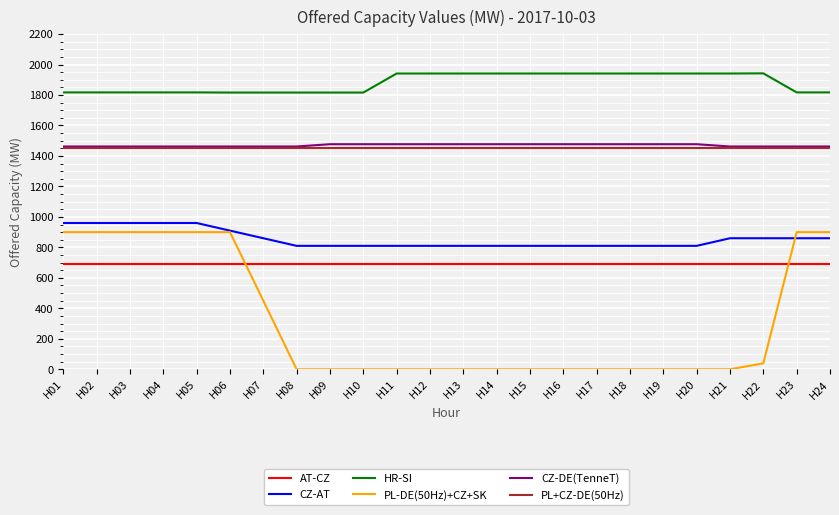

What is the highest value of the PL-DE(50Hz)+CZ+SK series?

900